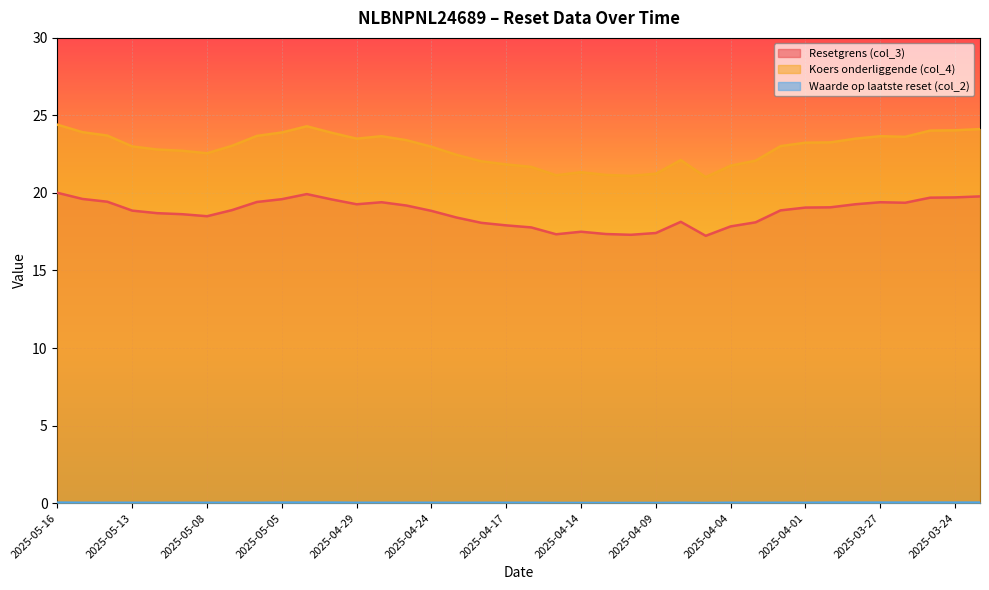

True or false: Waarde op laatste reset (col_2) has more than 0 points higher than both neighbors.

True